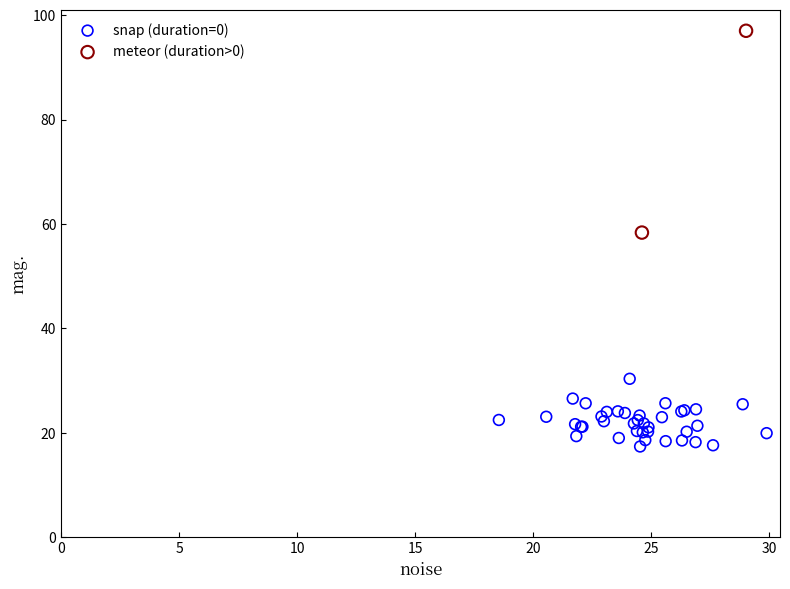

Which series contains the lowest Y value?

snap (duration=0)